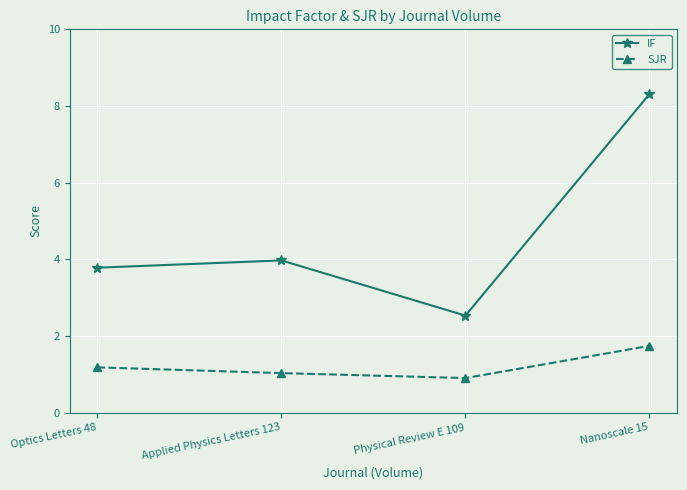

Is the value of SJR at Physical Review E 109 greater than the value of IF at Applied Physics Letters 123?

No